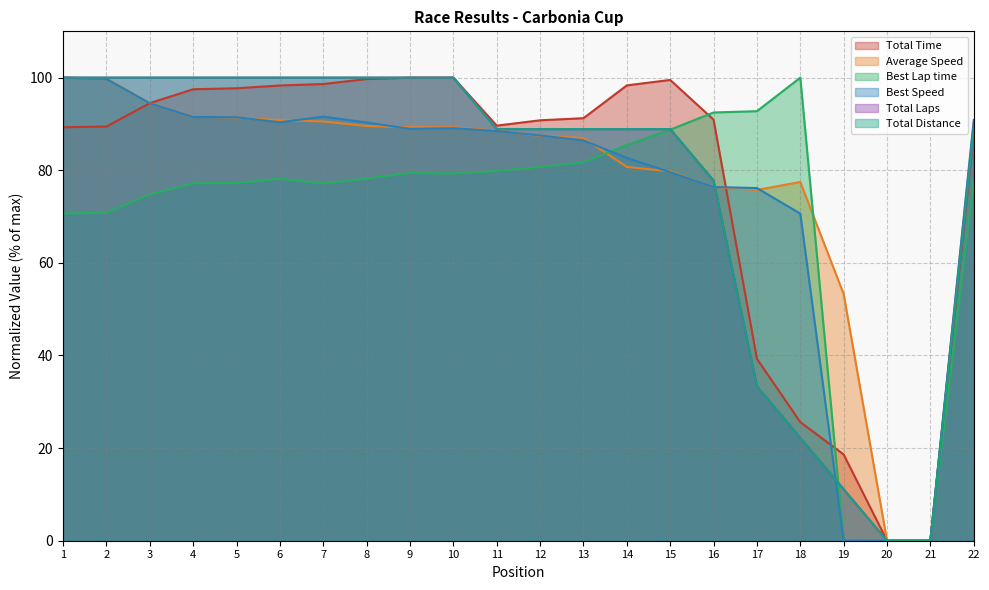

Which label corresponds to the largest value in the chart?

10